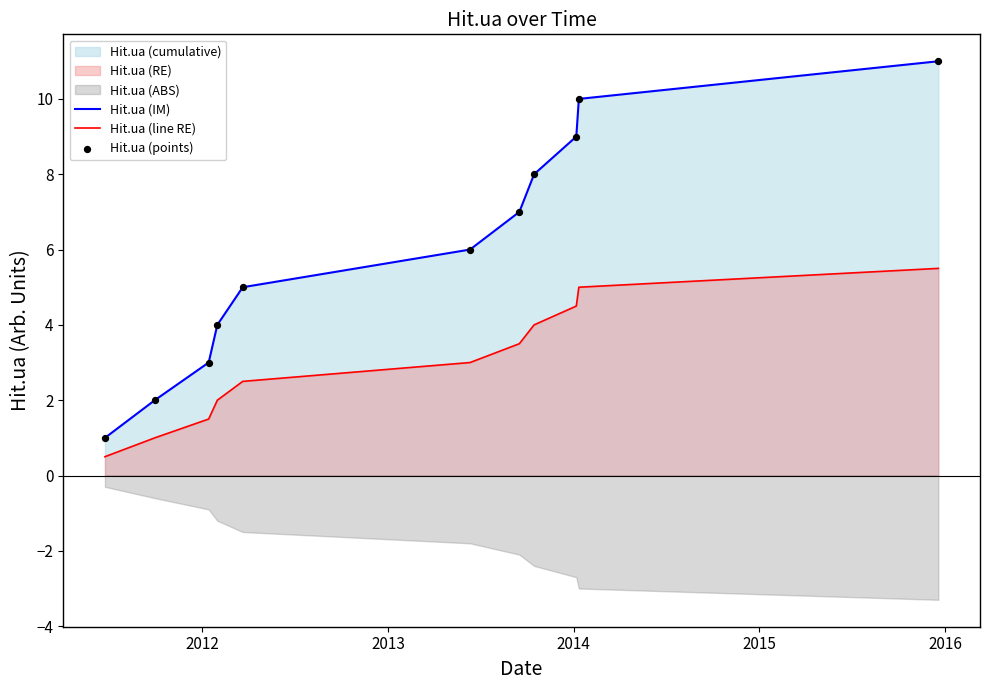

What is the maximum value for Hit.ua (IM)?

11.0